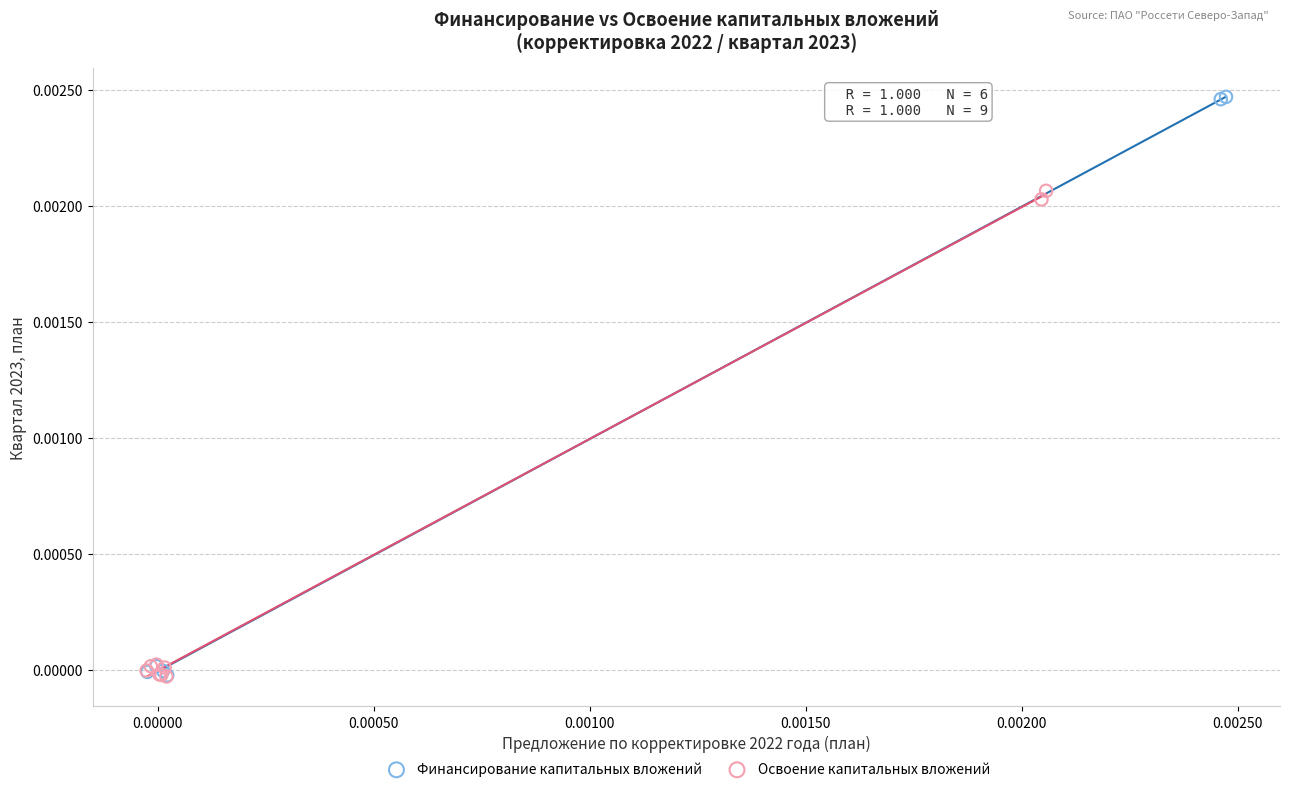

Which series contains the highest Y value?

Финансирование капитальных вложений